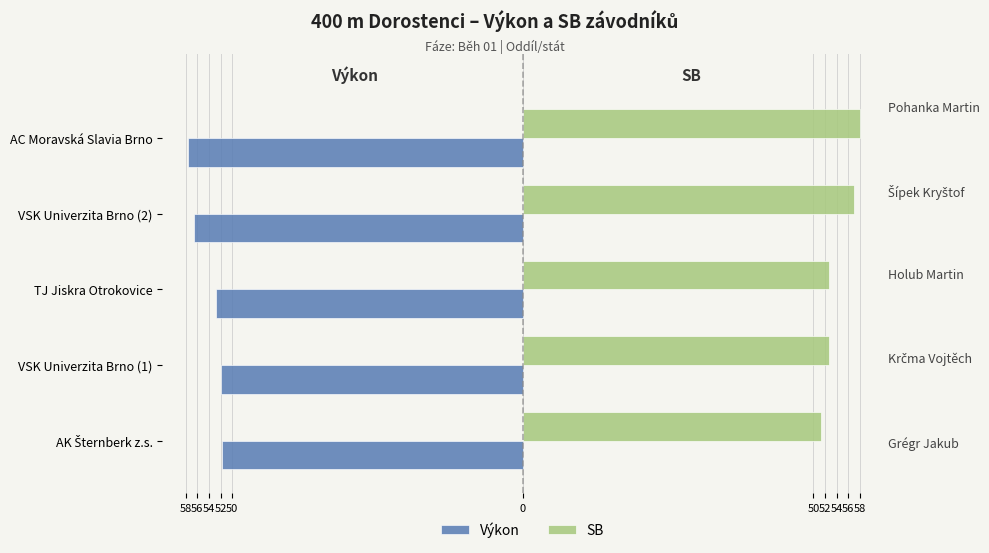

Which series changed the most between VSK Univerzita Brno (1) and VSK Univerzita Brno (2)?

Výkon